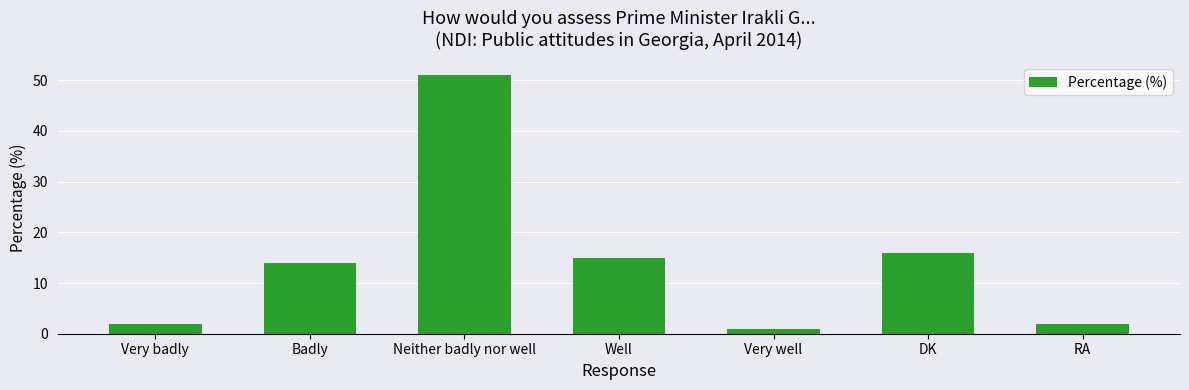

How many bars are there in total?

7